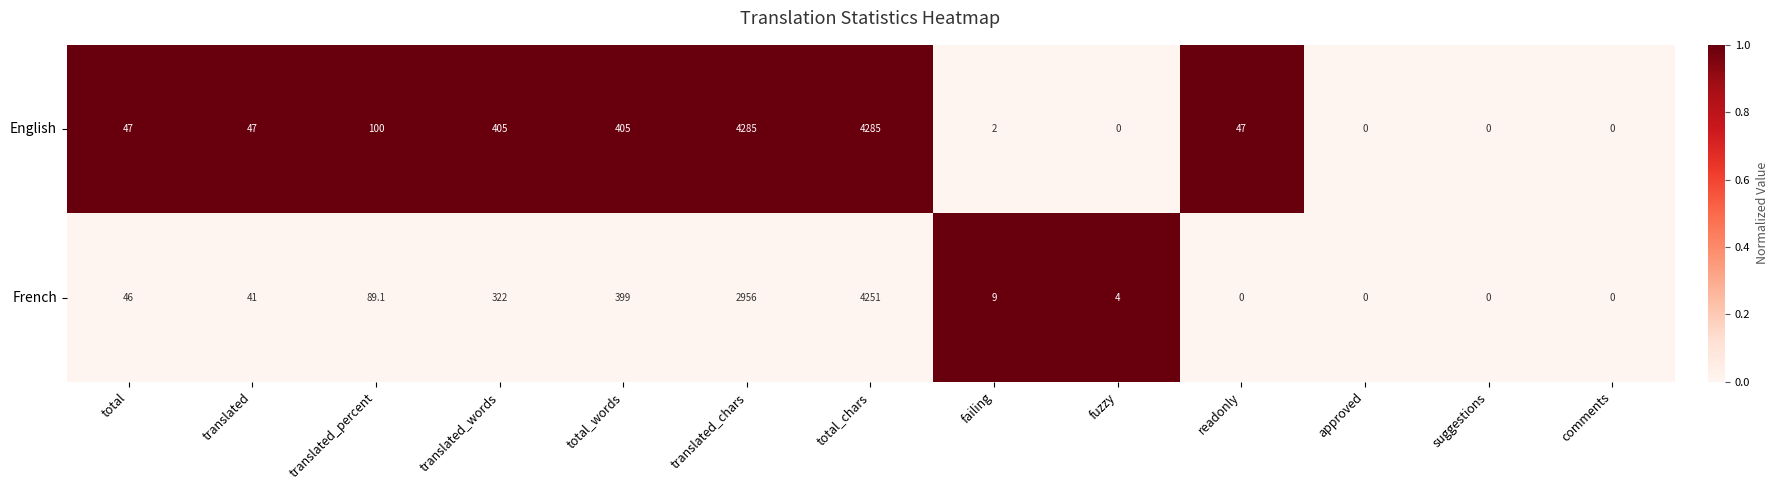

Reading left to right, what are all the values shown in this chart?

English: 47.0	47.0	100.0	405.0	405.0	4285.0	4285.0	2.0	0.0	47.0	0.0	0.0	0.0
French: 46.0	41.0	89.1	322.0	399.0	2956.0	4251.0	9.0	4.0	0.0	0.0	0.0	0.0